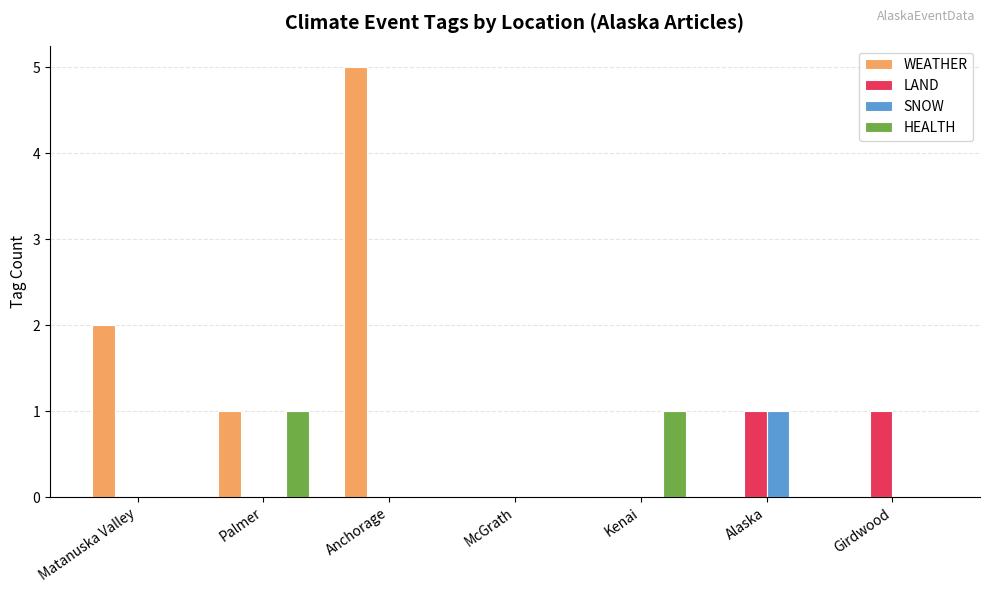

The SNOW series shows -1 at Girdwood. True or false?

False